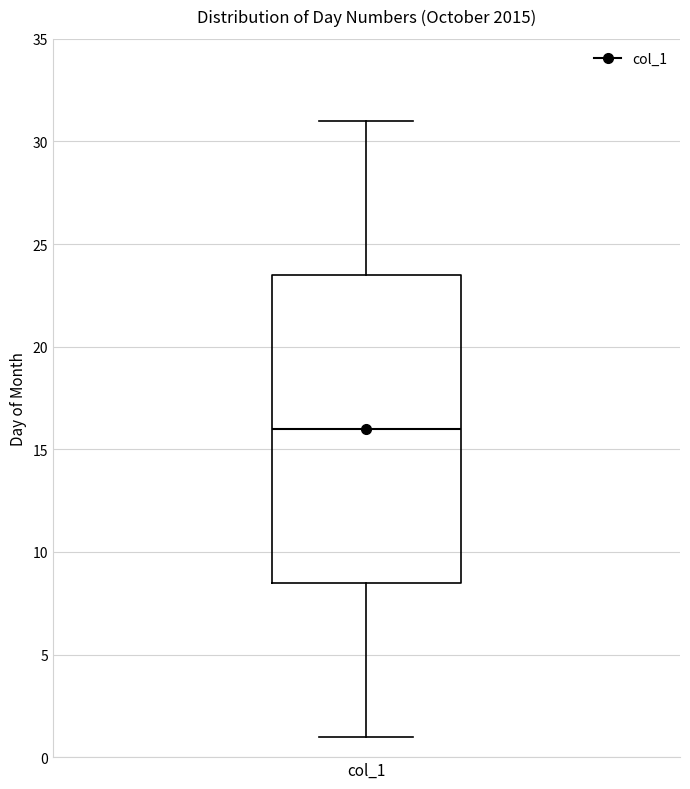

Transcribe this box plot: give where the median line is, the range the box spans, and where the two whiskers end, as read against the y-axis. The values are not printed on the chart, so give them approximately, as read against the axis.

median 16.0, box 8.5 to 23.5, whiskers 1.0 to 31.0